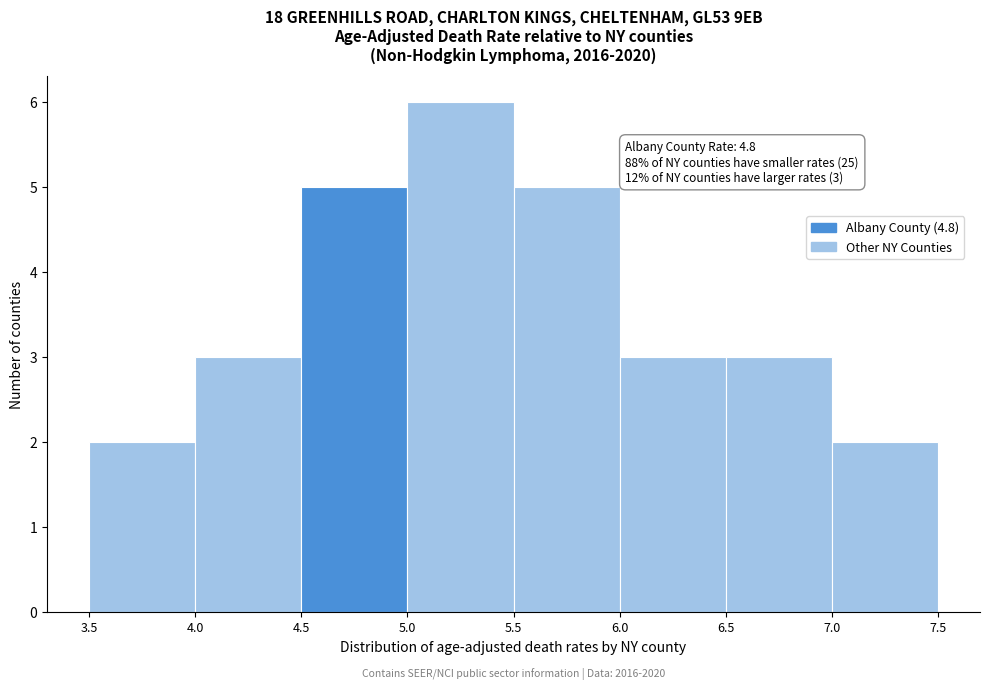

Which range on the x-axis has the tallest bar?

5.0 to 5.5